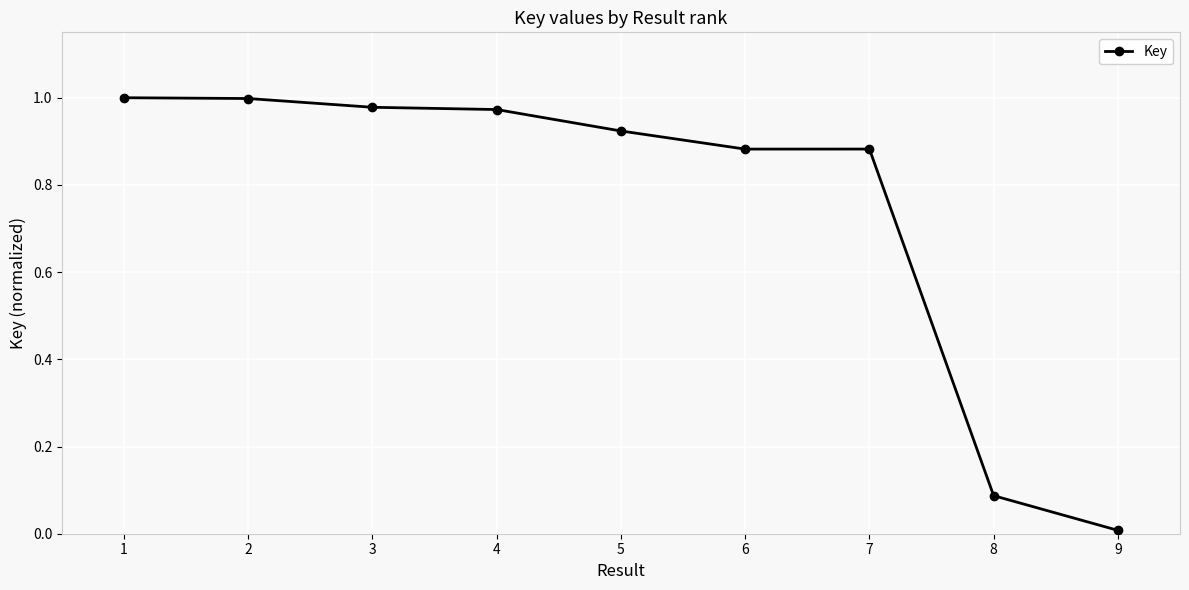

Is it true that the value at 7 is 0.6?

False